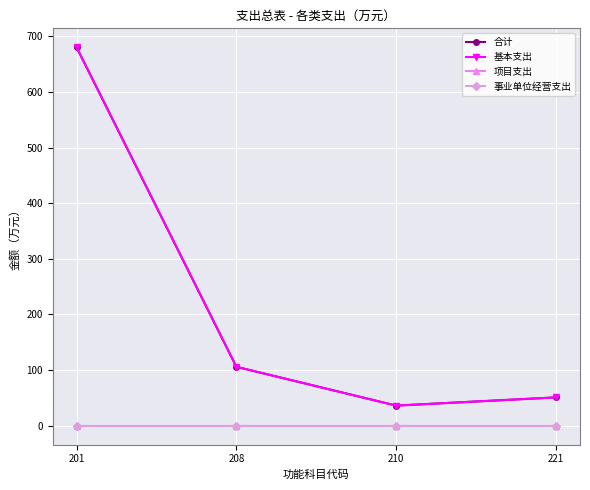

At which category does 合计 reach its first local valley?

210